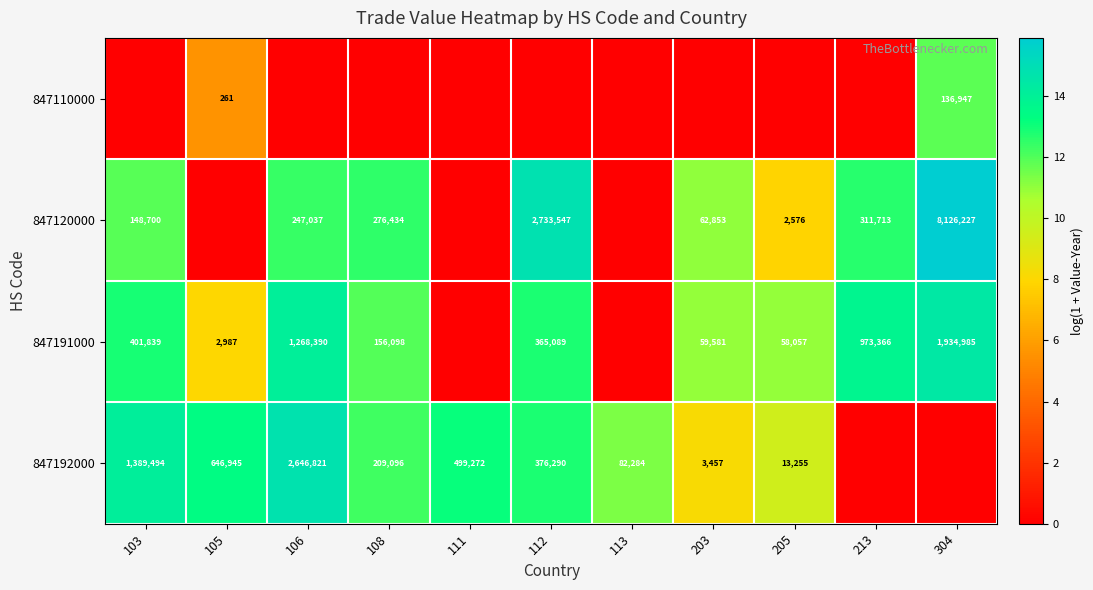

Is the value of 847120000 at 205 greater than the value of 847191000 at 103?

No